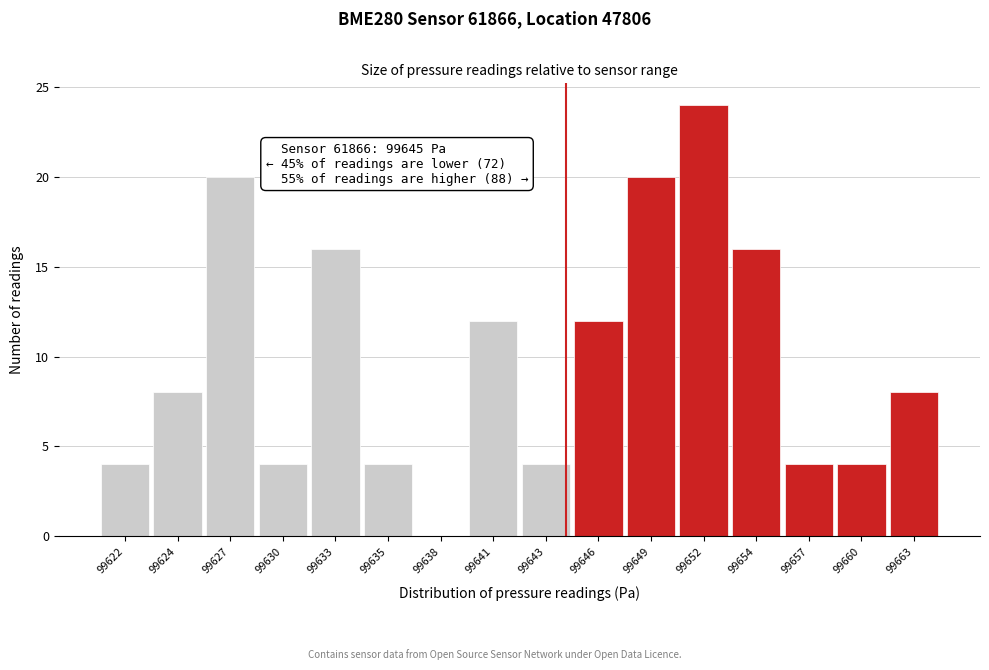

Reading left to right, transcribe all the data shown in this chart.

99622=4	99624=8	99627=20	99630=4	99633=16	99635=4	99638=0	99641=12	99643=4	99646=12	99649=20	99652=24	99654=16	99657=4	99660=4	99663=8